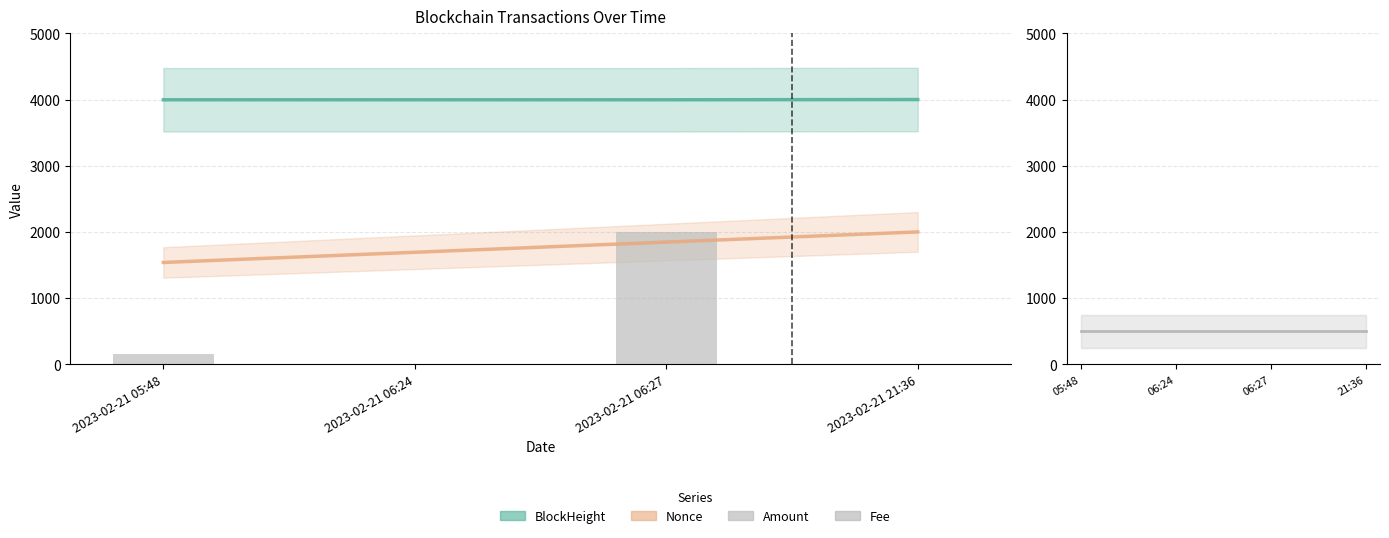

List the labels in order of value, largest first.

2023-02-21 06:27, 2023-02-21 05:48, 2023-02-21 06:24, 2023-02-21 21:36